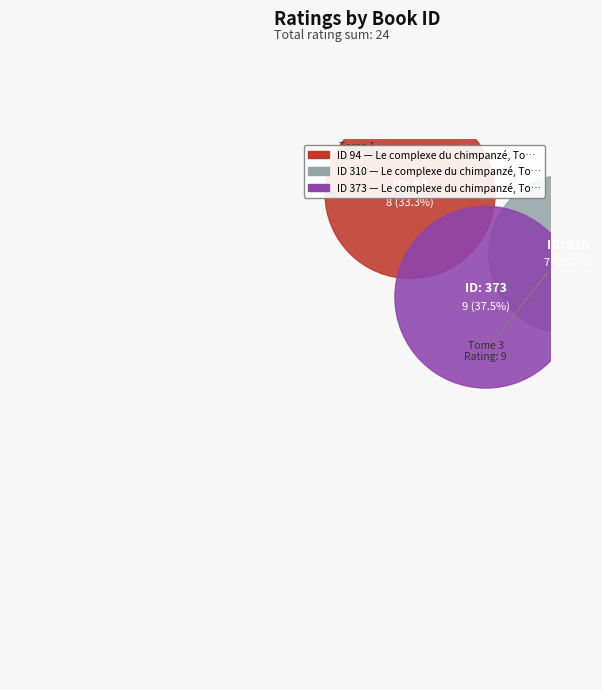

How many slices are in this pie chart?

3